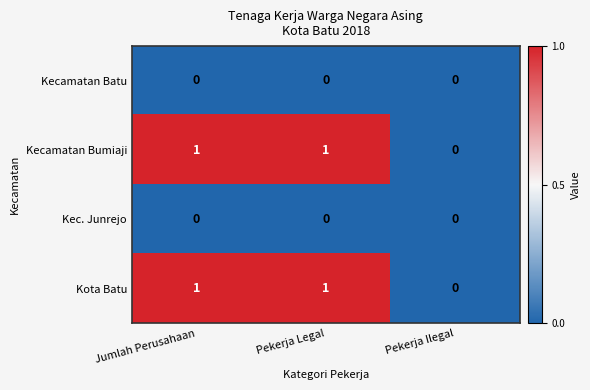

Reading left to right, transcribe all the data shown in this chart.

Kecamatan Batu: 0	0	0
Kecamatan Bumiaji: 1	1	0
Kec. Junrejo: 0	0	0
Kota Batu: 1	1	0